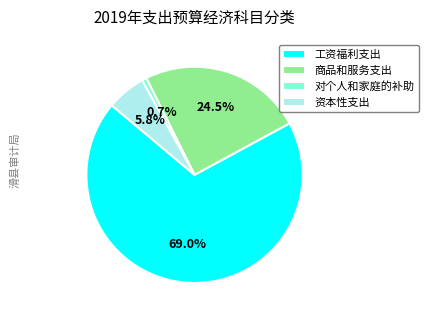

What percentage is NOT represented by 对个人和家庭的补助?

99.3%